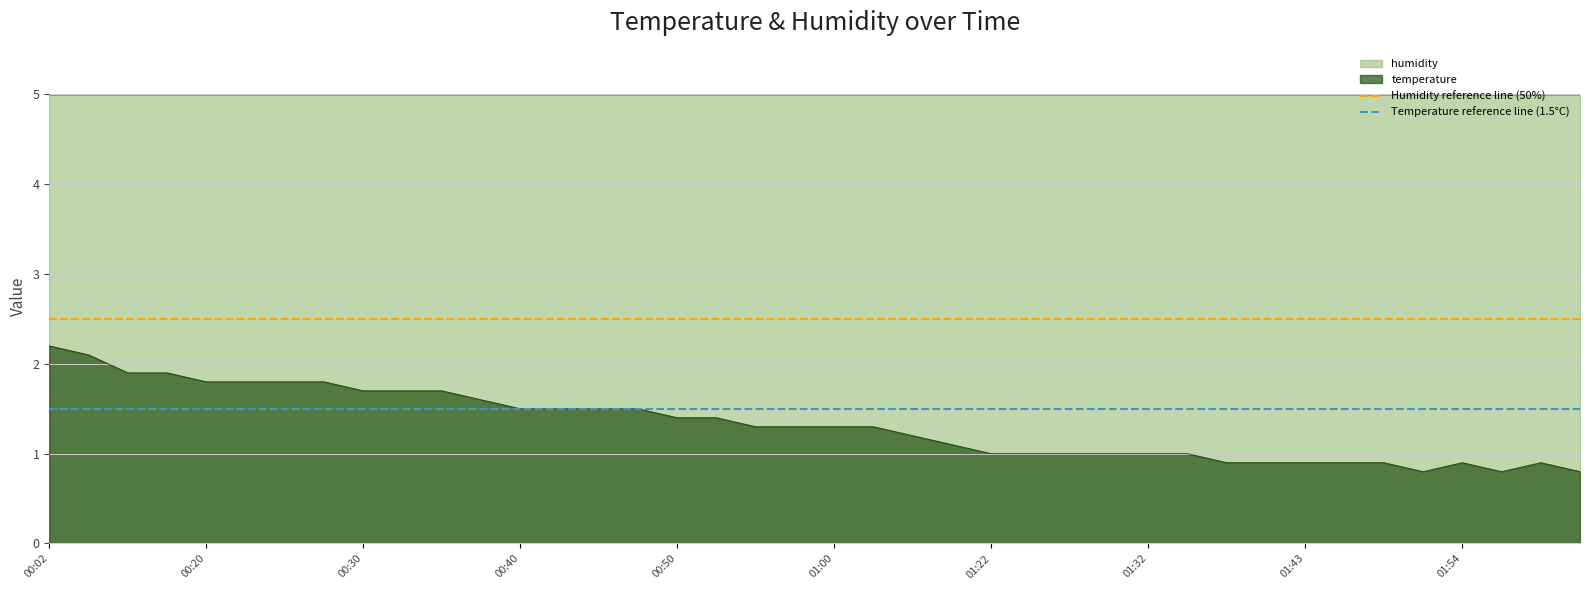

What is the highest value of the temperature series?

2.2